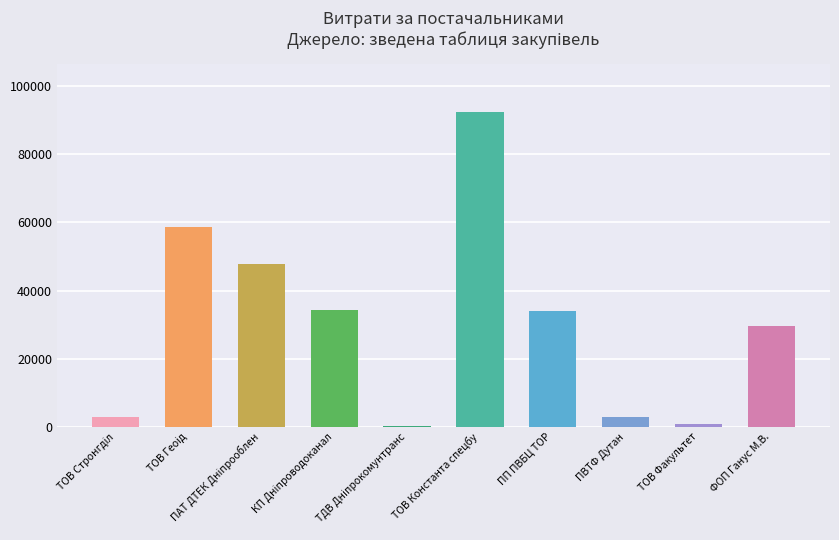

Between ТОВ Факультет and ПП ПВБЦ ТОР, which is larger?

ПП ПВБЦ ТОР